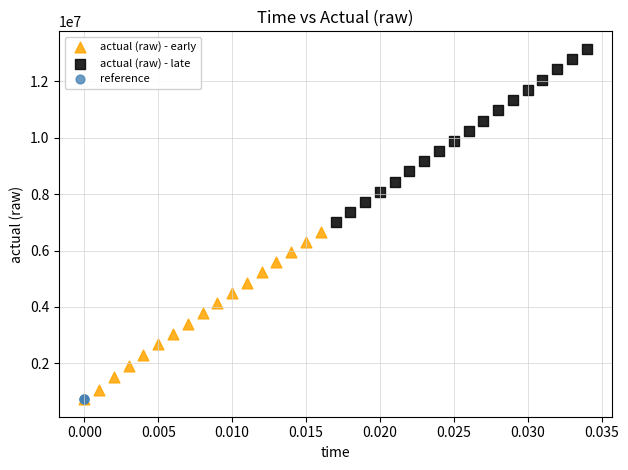

Which series reaches the maximum Y coordinate?

actual (raw) - late